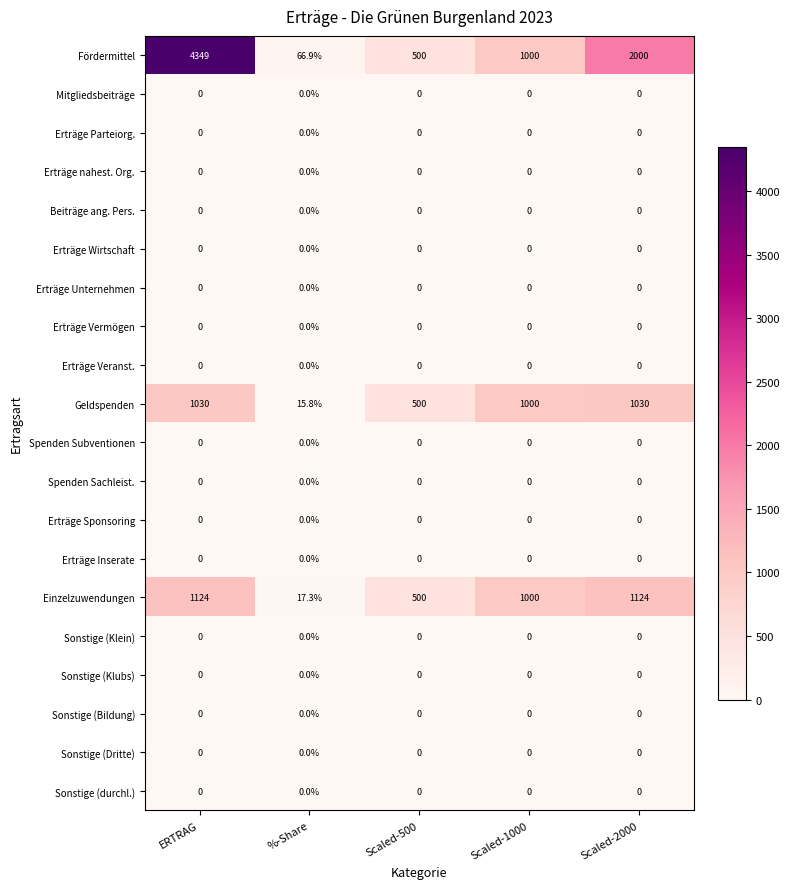

Which series has the widest spread of values?

Fördermittel